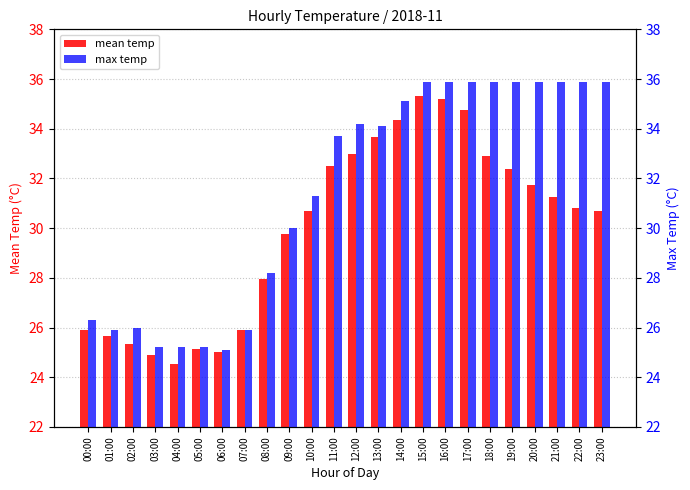

At which label does mean temp first exceed 30?

10:00